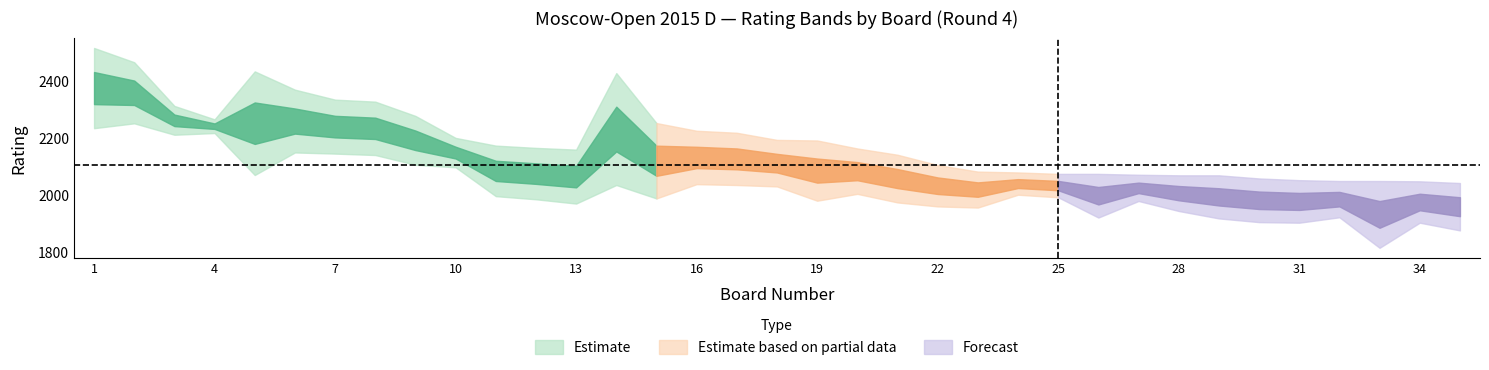

True or false: Board has a value of 26 at 26.

True